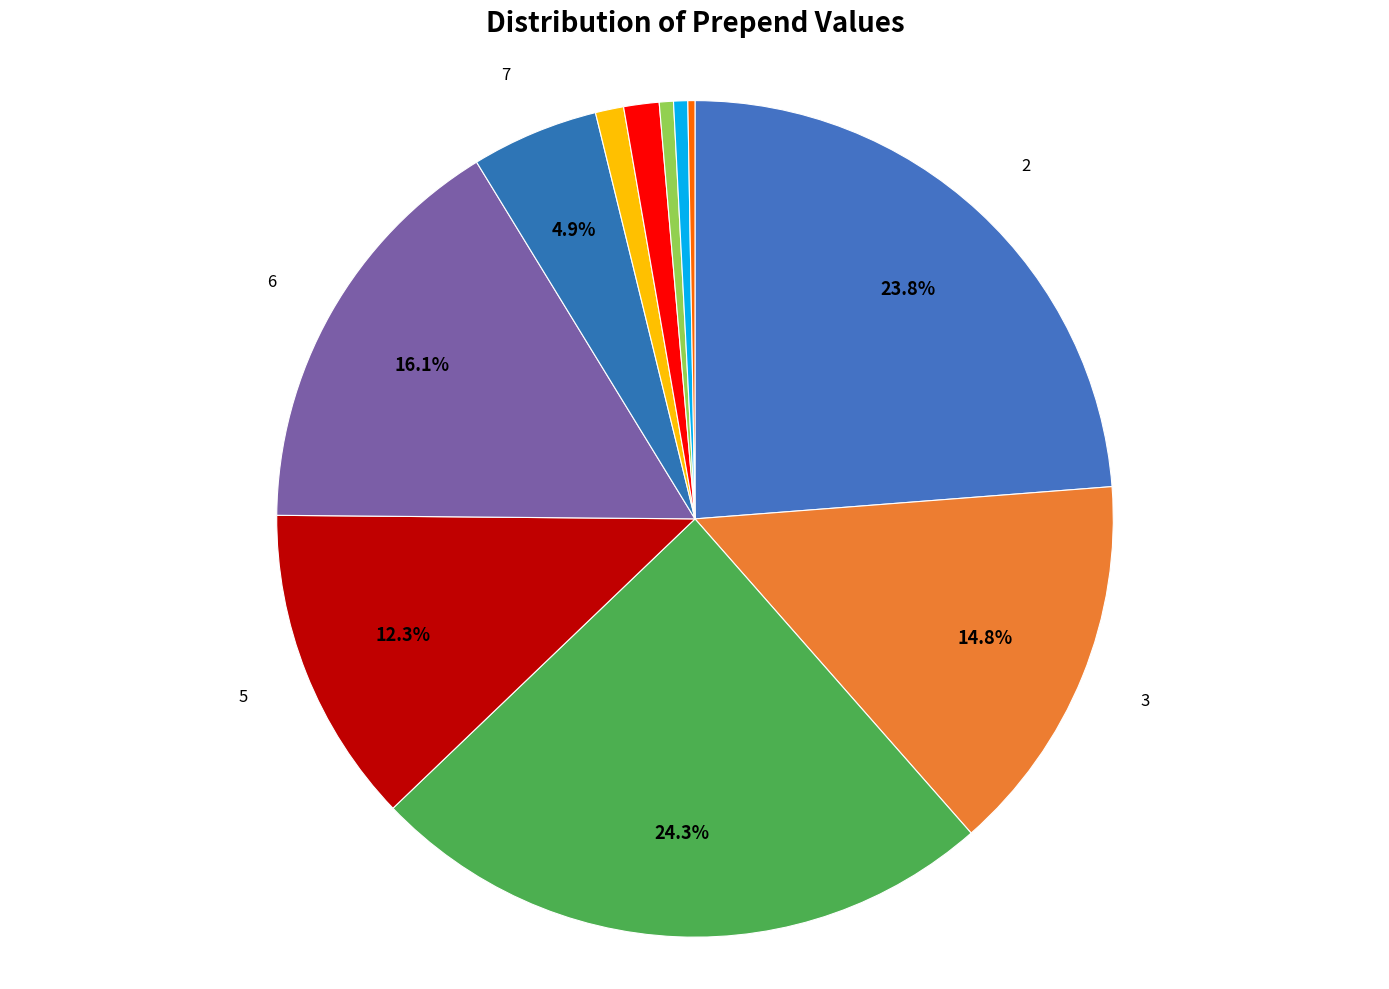

What percentage is the 4 slice, to the nearest percent?

24%